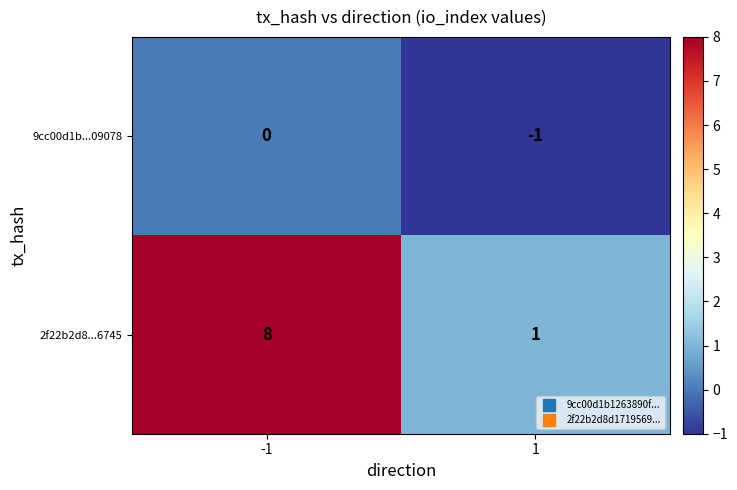

Is it true that 2f22b2d8...6745 equals 1 at 1?

True